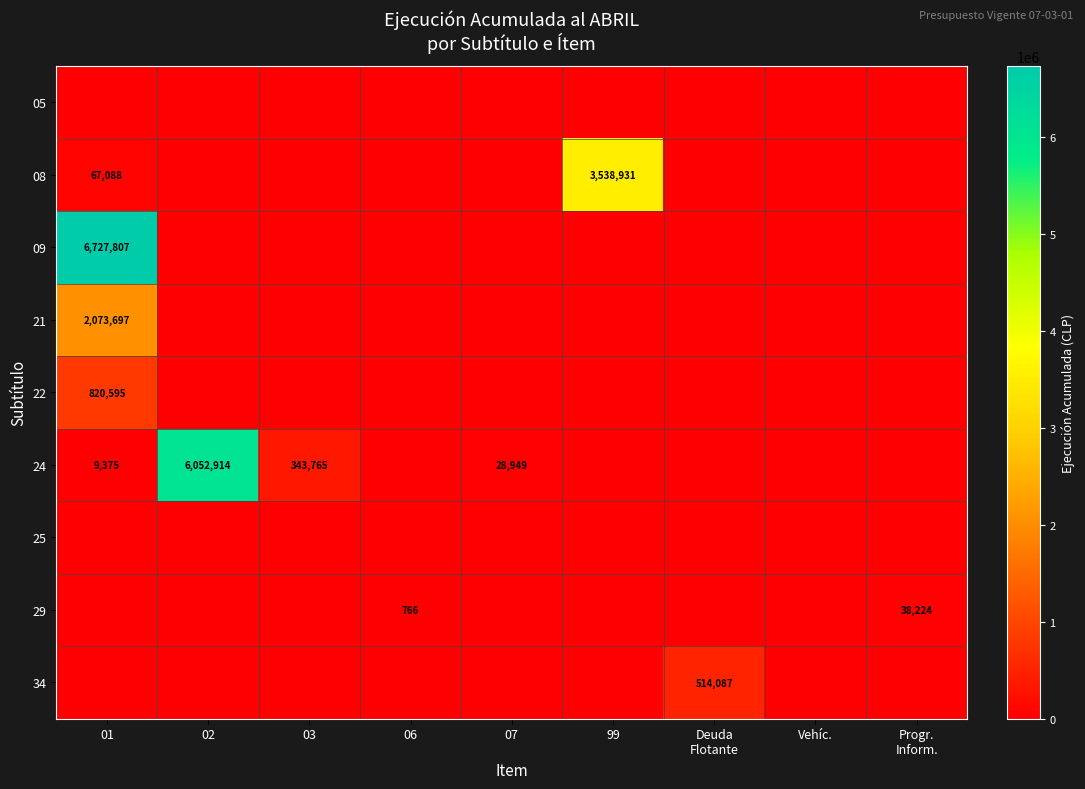

The 24 series shows 2718 at 01. True or false?

False